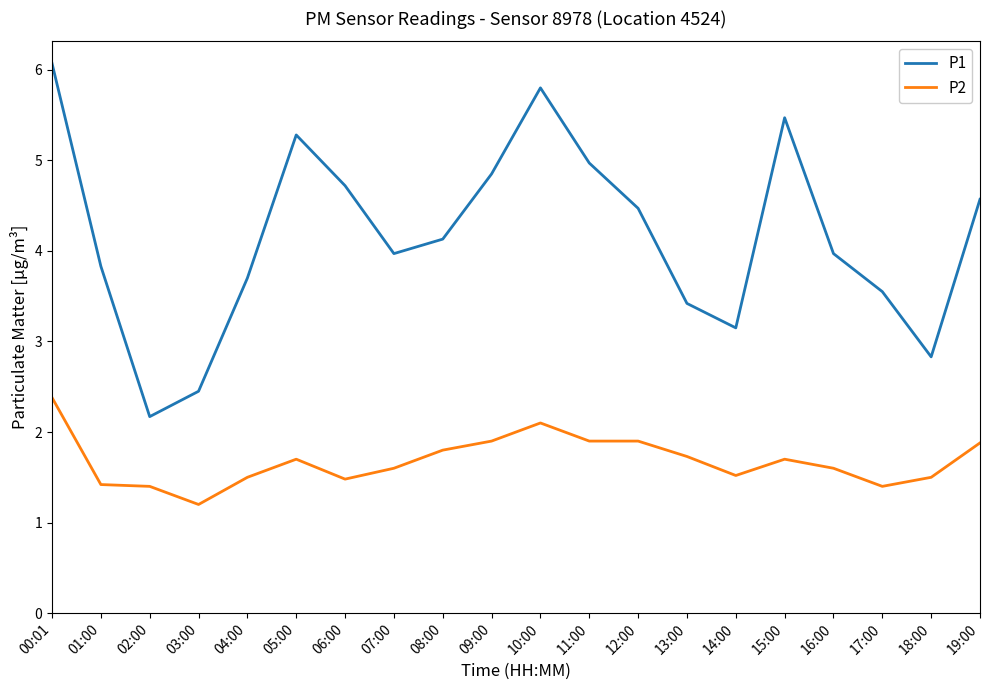

What position from the right is 07:00?

13